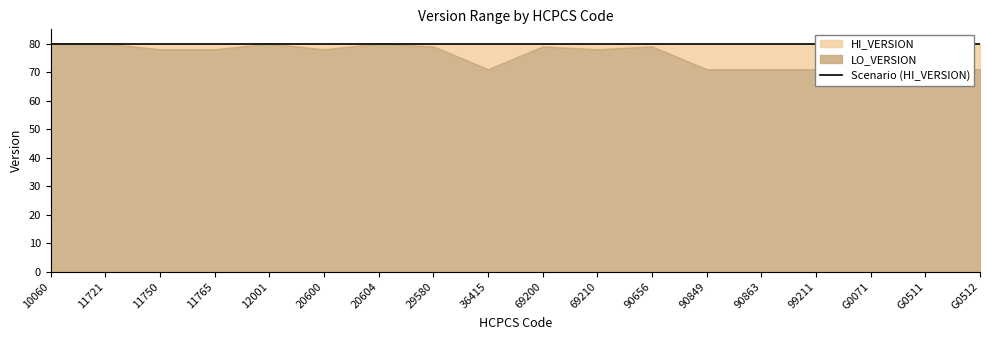

At which category is the sum across all series the highest?

10060